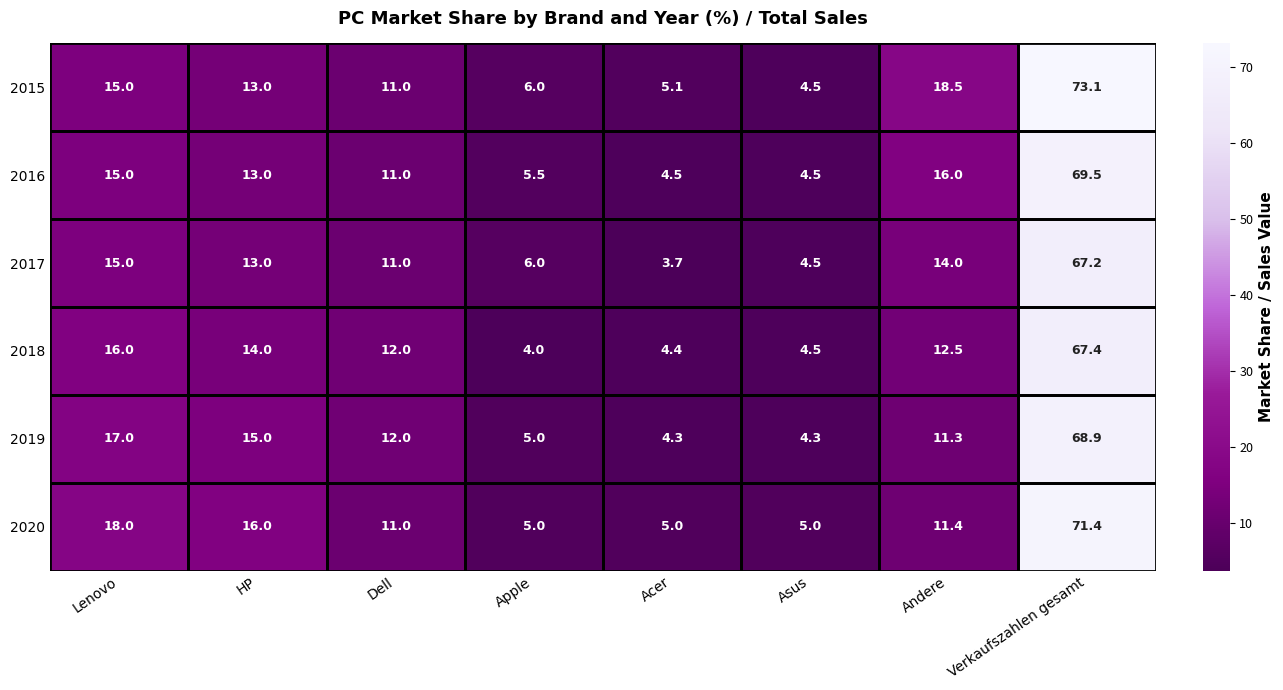

At which label does 2015 first exceed 13?

Lenovo